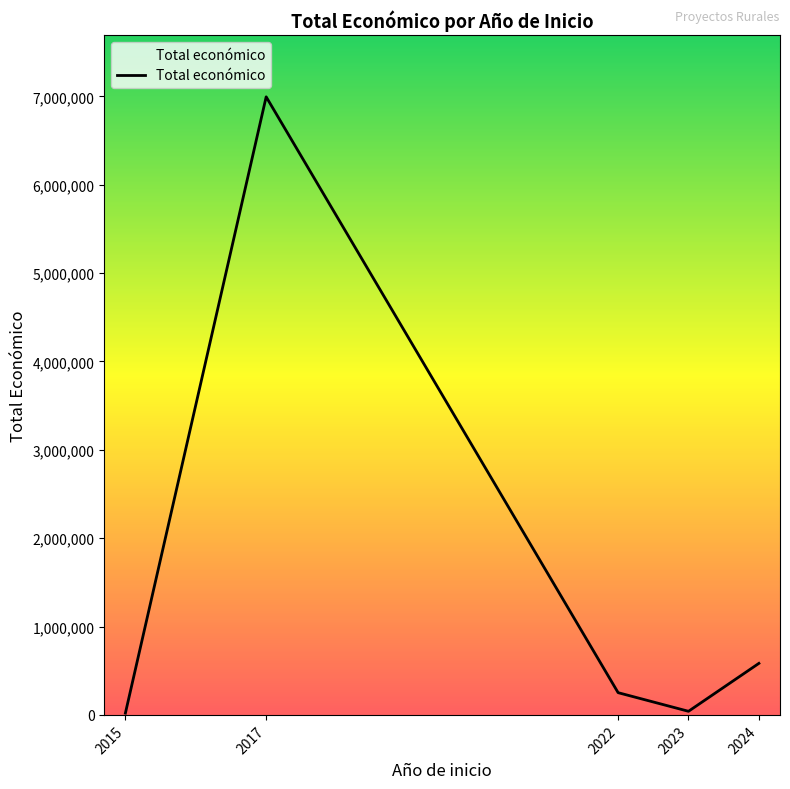

What is the greatest value displayed?

6995113